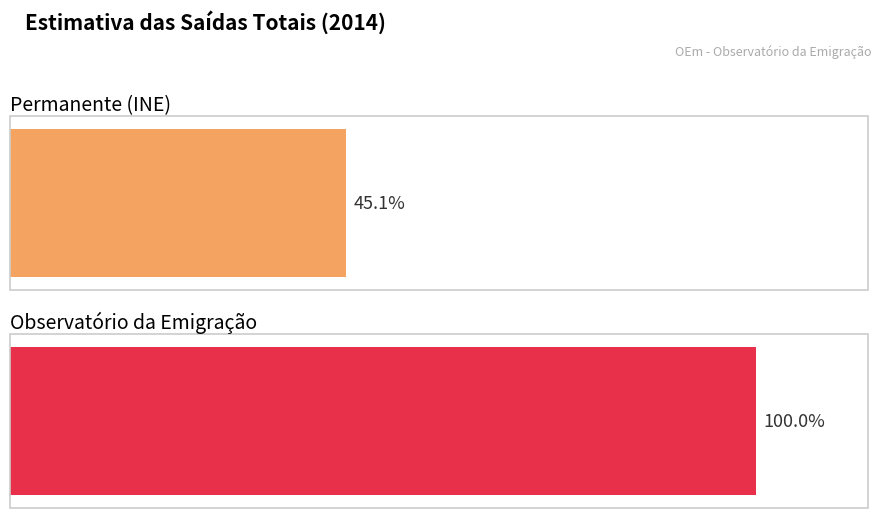

List the series in order of their overall mean, lowest first.

Permanente, Observatório da Emigração